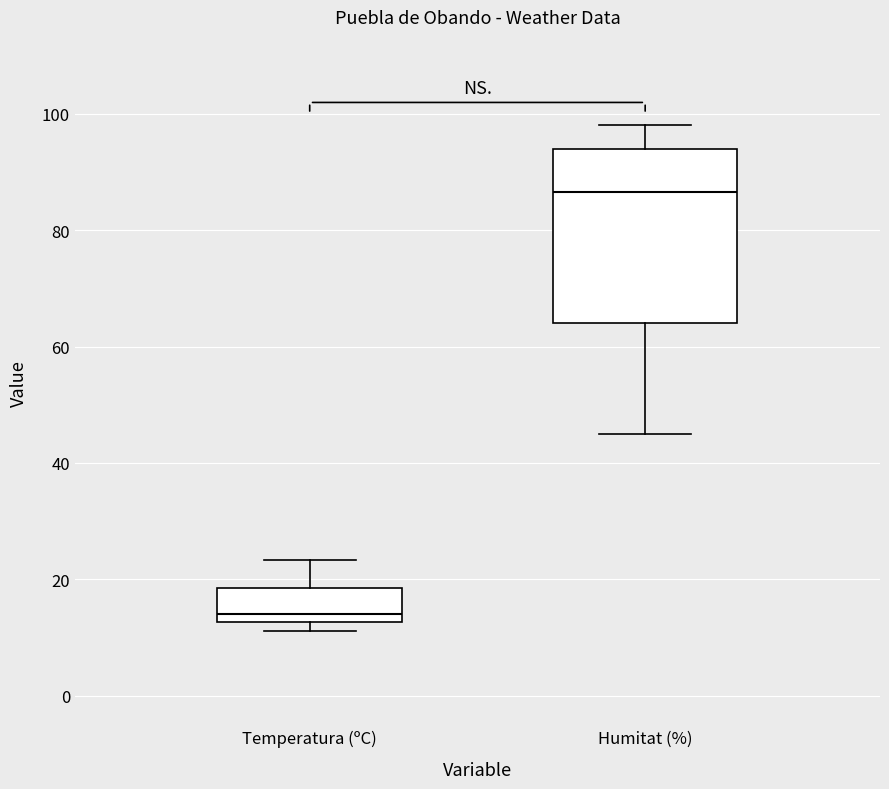

Reading left to right, read every box against the y-axis: the position of its median line, the range the box covers, and the ends of its whiskers. The values are not printed on the chart, so give them approximately, as read against the axis.

Temperatura (ºC): median 14, box 12 to 18, whiskers 12 (just below the box's lower edge) to 24
Humitat (%): median 86, box 64 to 94, whiskers 46 to 98